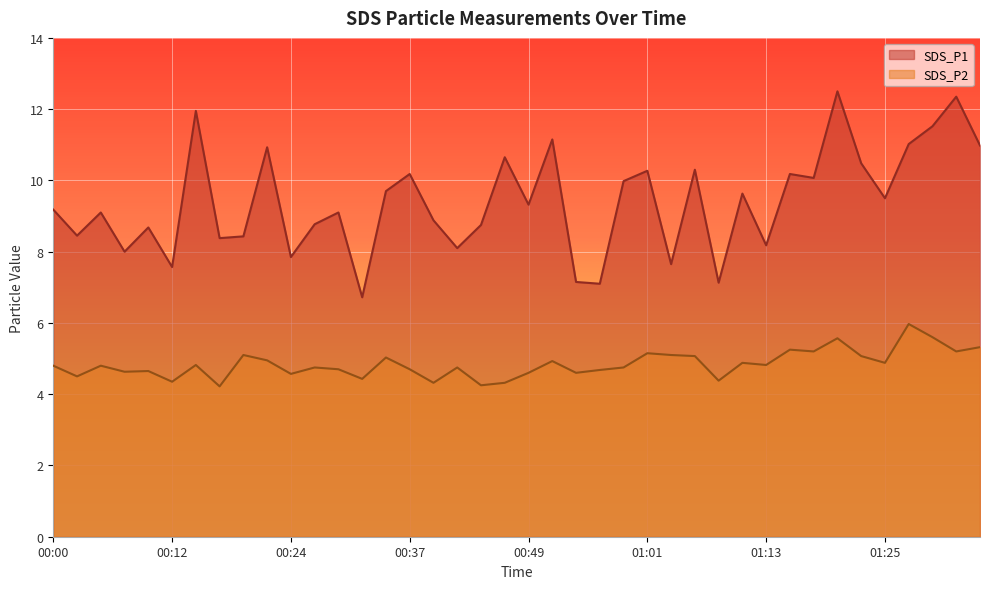

List the series in order of their overall mean, lowest first.

SDS_P2, SDS_P1